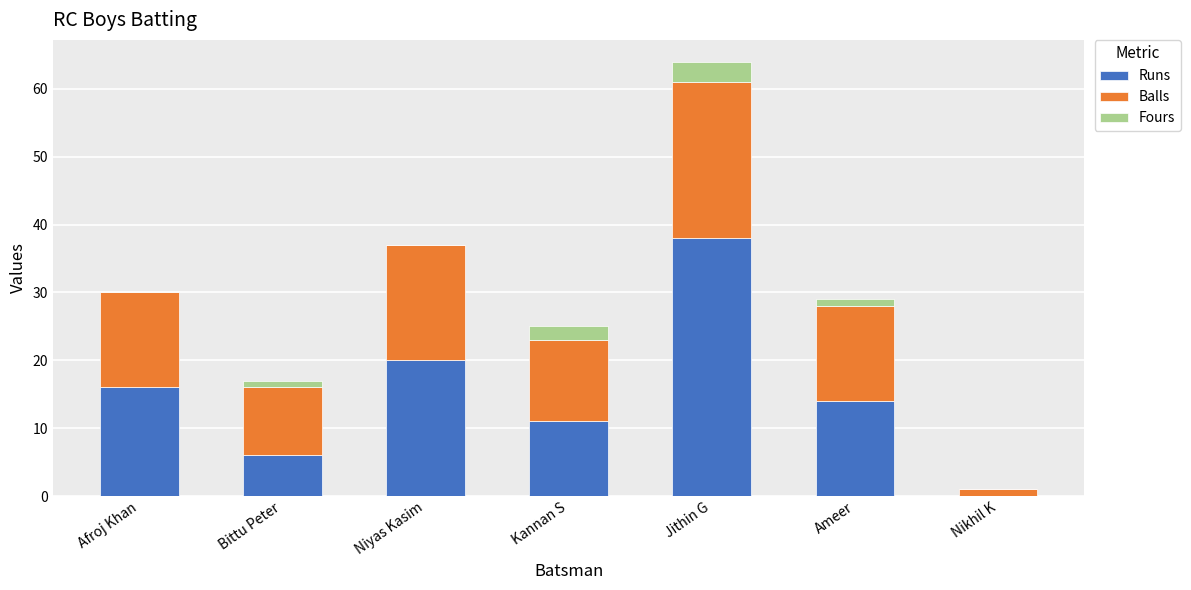

At which category is the sum across all series the highest?

Jithin G